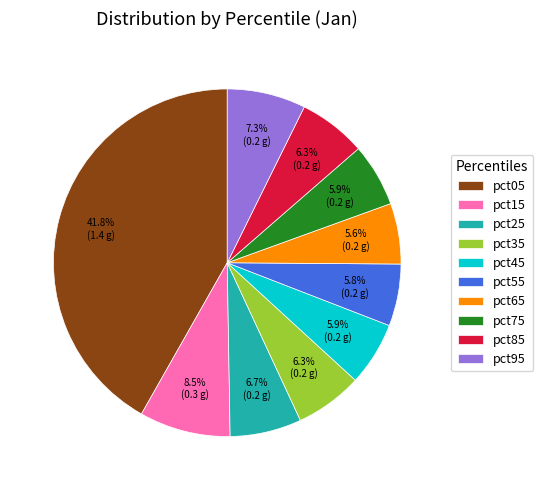

To the nearest percent, what is the average slice percentage?

10%